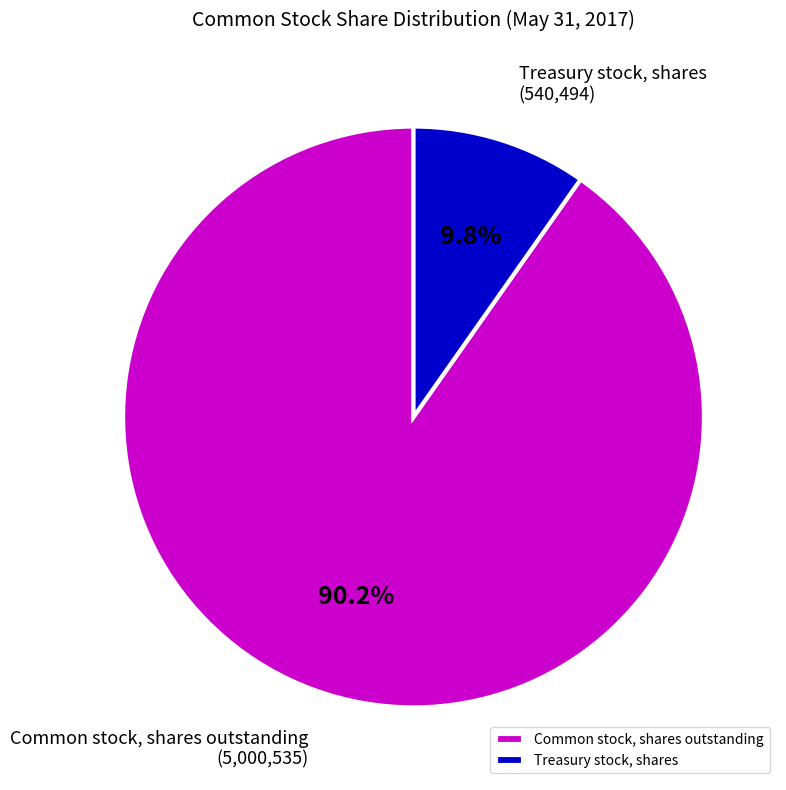

Between Common stock, shares outstanding and Treasury stock, shares, which is larger?

Common stock, shares outstanding